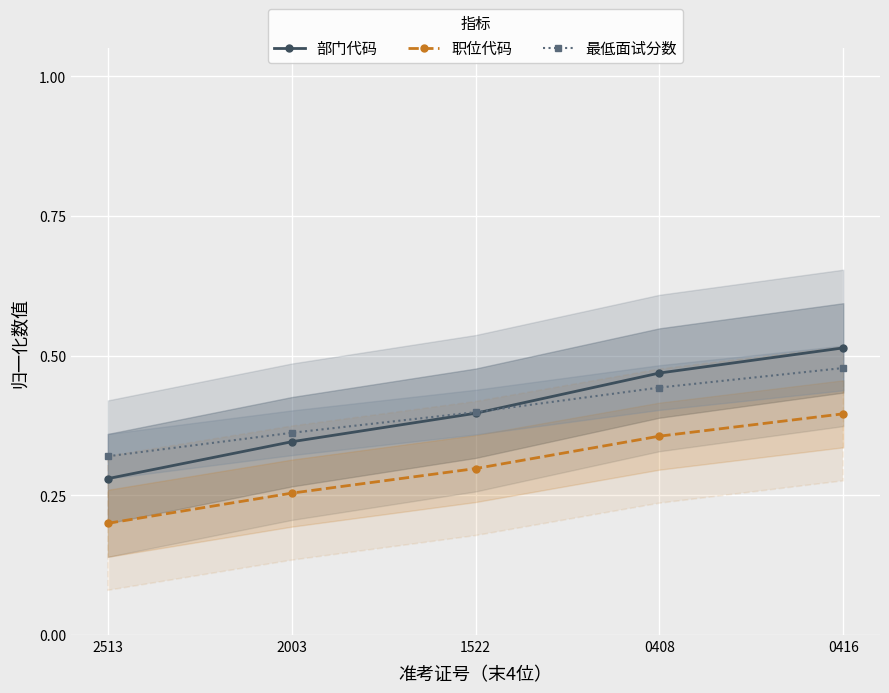

Reading left to right, extract all data points from this chart.

部门代码: 2513=0.3	2003=0.3	1522=0.4	0408=0.5	0416=0.5
职位代码: 2513=0.2	2003=0.3	1522=0.3	0408=0.4	0416=0.4
最低面试分数: 2513=0.3	2003=0.4	1522=0.4	0408=0.4	0416=0.5